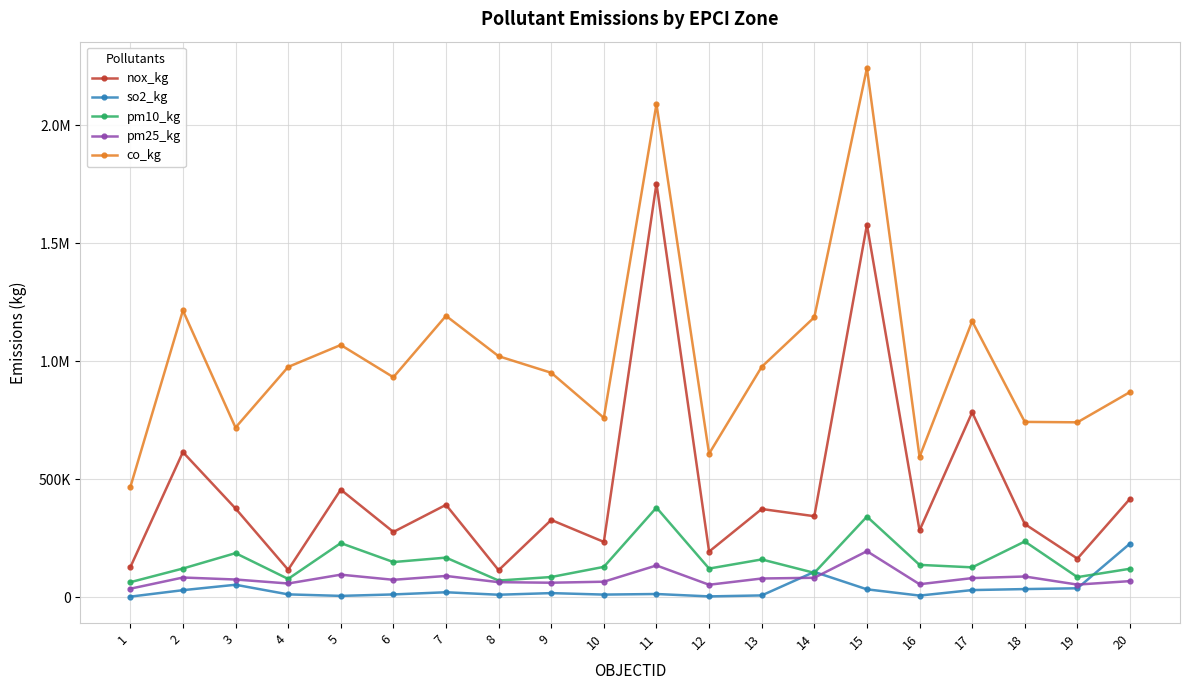

Which series has the largest total across all categories?

co_kg